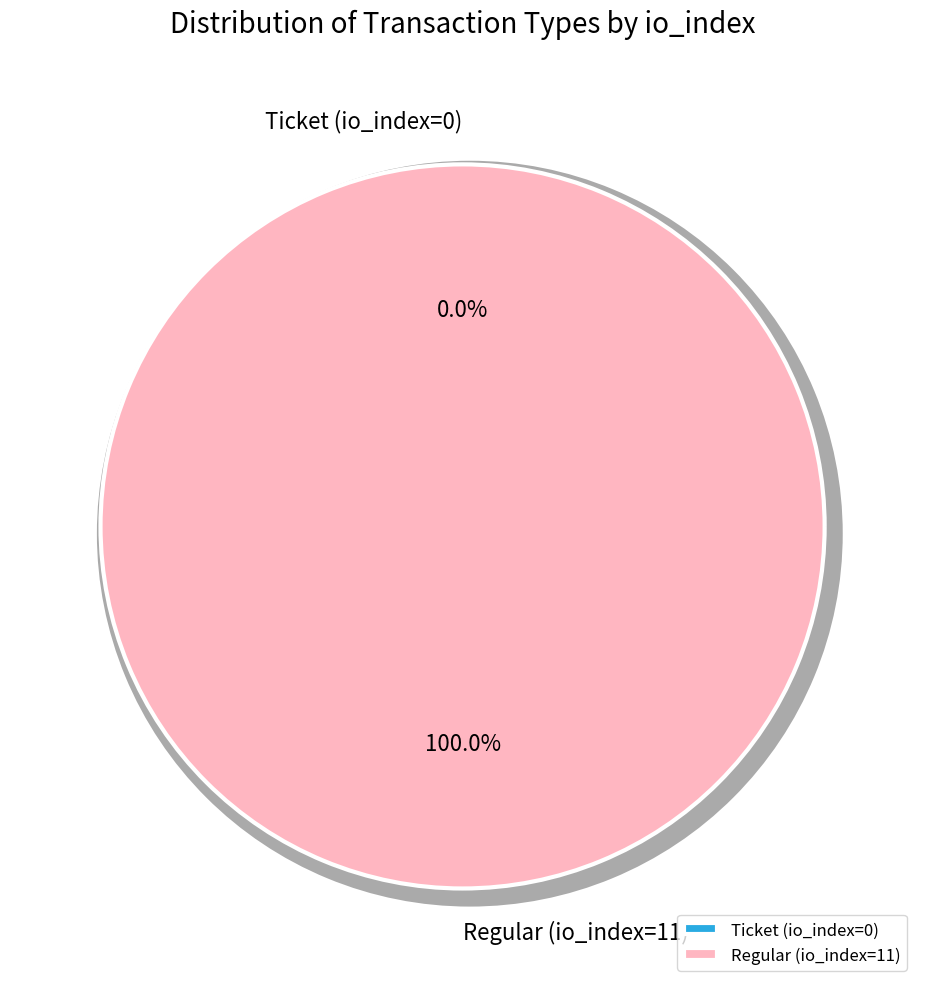

True or false: Regular (io_index=11) accounts for 100% of the total.

True